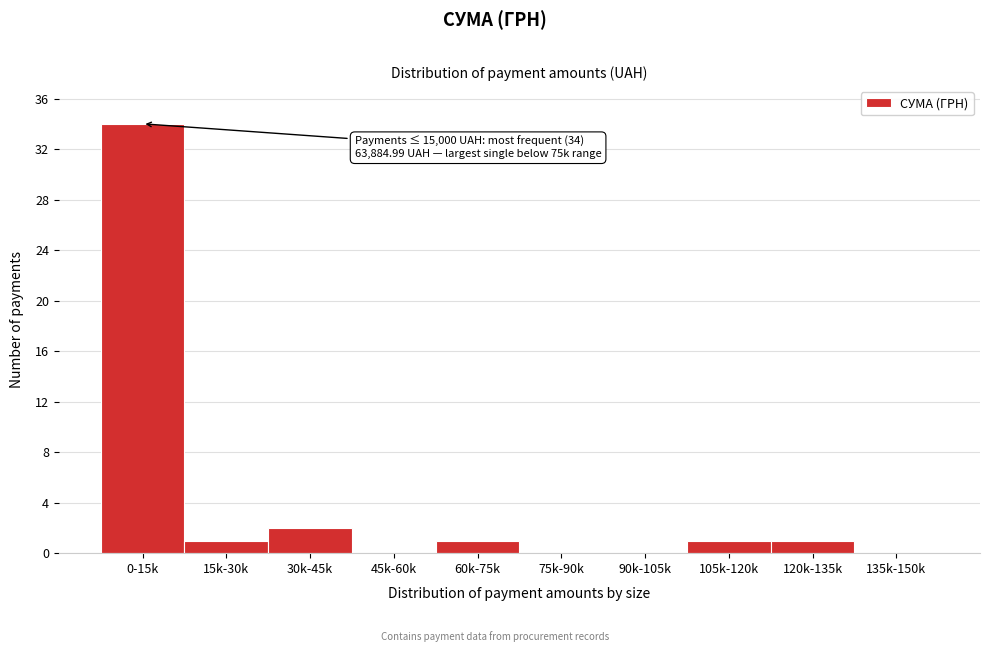

Reading left to right, list all the values displayed in this chart.

0-15k=34	15k-30k=1	30k-45k=2	45k-60k=0	60k-75k=1	75k-90k=0	90k-105k=0	105k-120k=1	120k-135k=1	135k-150k=0